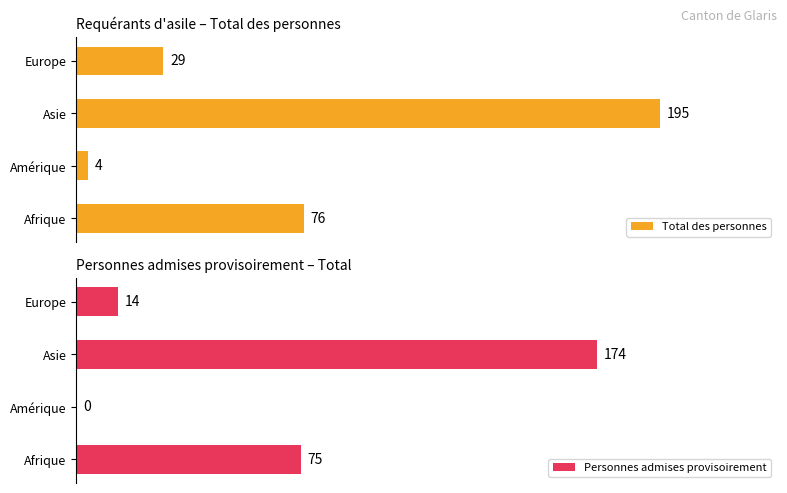

Where is Total des personnes nearest to the value 99?

Afrique